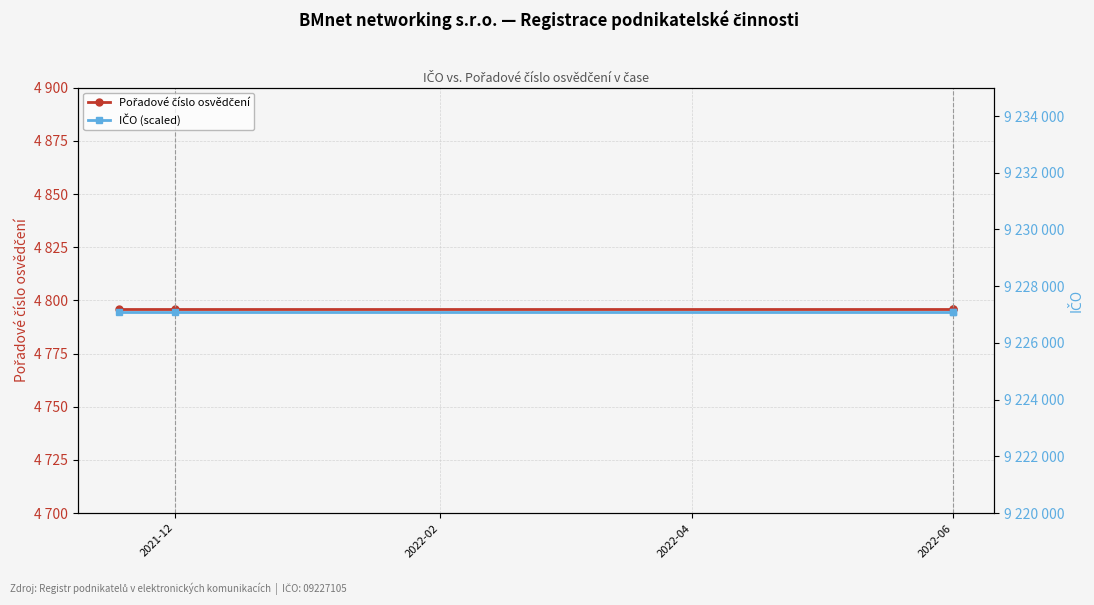

What are all the series names shown in the legend?

Pořadové číslo osvědčení, IČO (scaled)